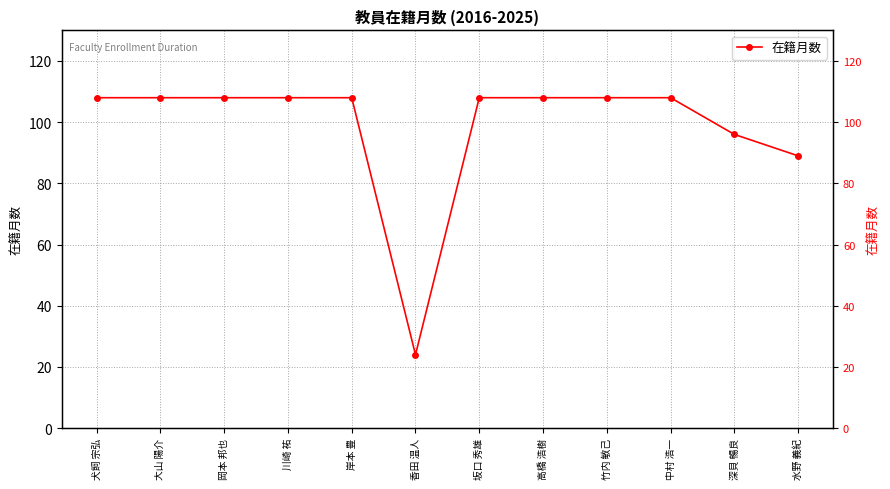

Reading left to right, extract all data points from this chart.

犬飼 宗弘=108	大山 陽介=108	岡本 邦也=108	川崎 祐=108	岸本 豊=108	香田 温人=24	坂口 秀雄=108	高橋 浩樹=108	竹内 敏己=108	中村 浩一=108	深貝 暢良=96	水野 義紀=89